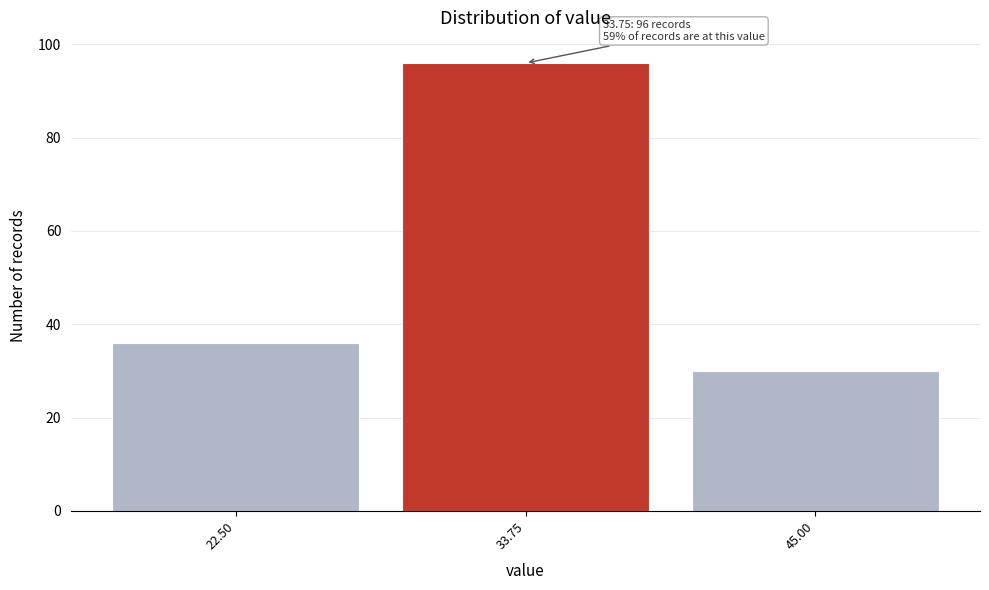

Which range on the x-axis has the tallest bar?

28 to 40